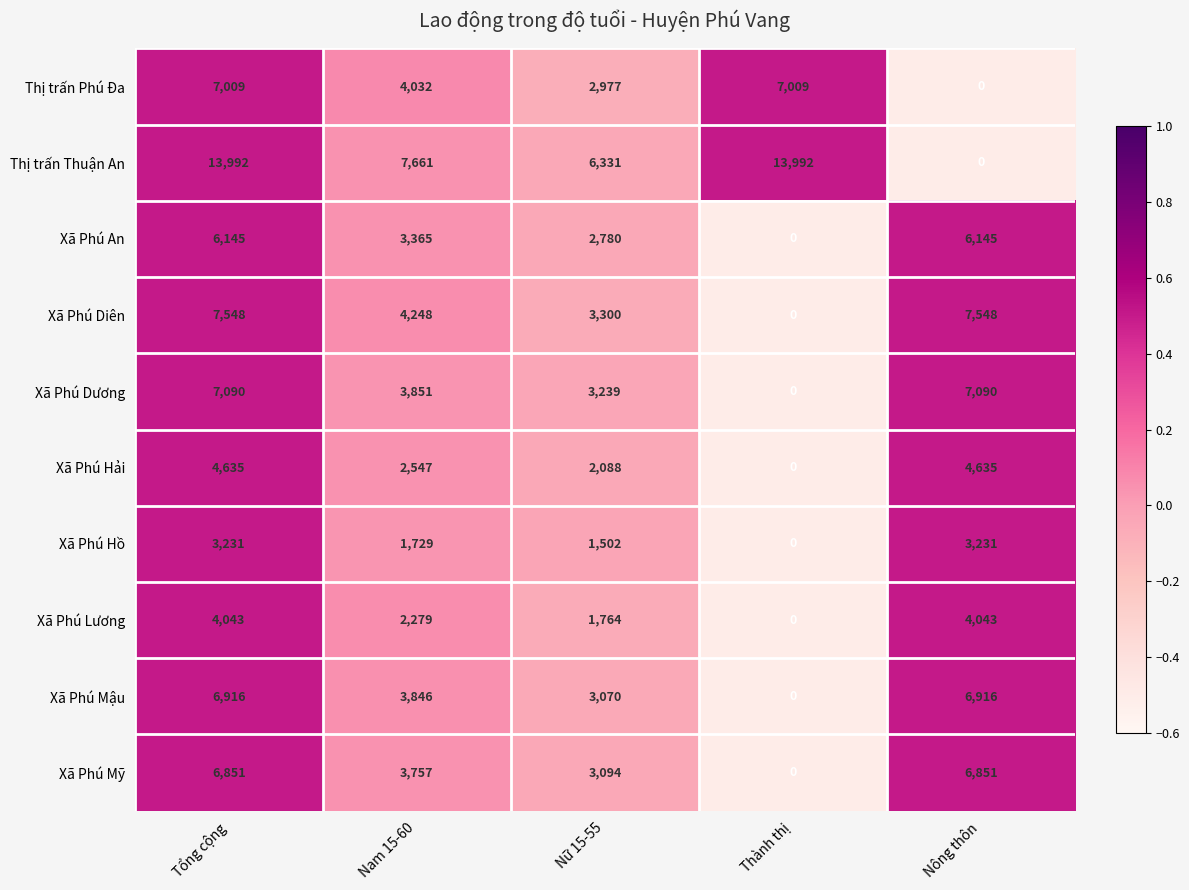

Which series has the largest total across all categories?

Thị trấn Thuận An